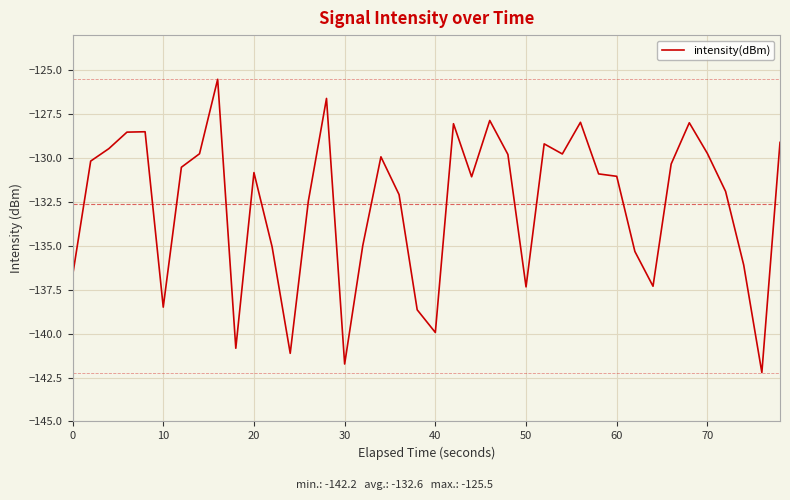

How many lines are shown in the chart?

1